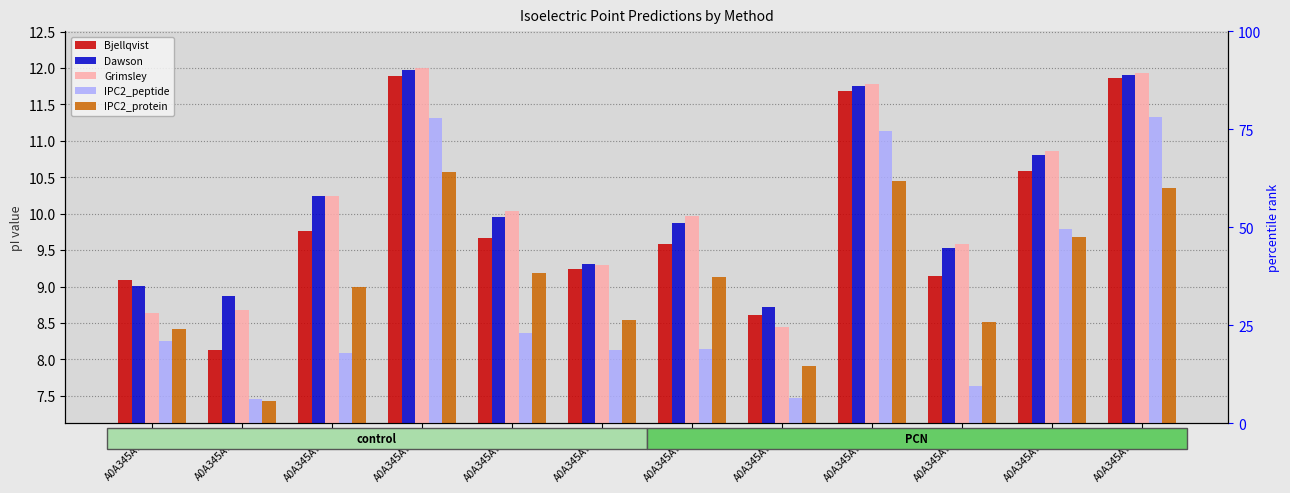

Which series has the widest spread of values?

IPC2_peptide